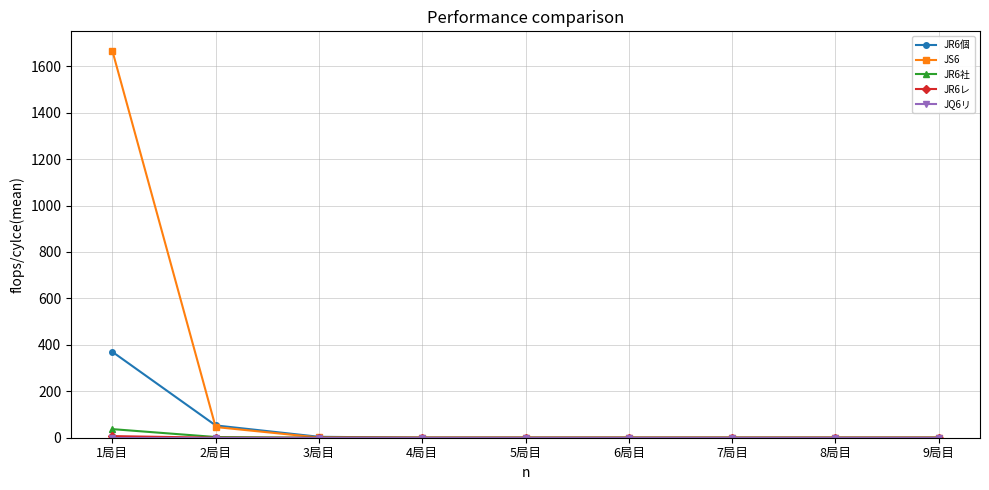

The value of JS6 at 9局目 is 0. True or false?

True